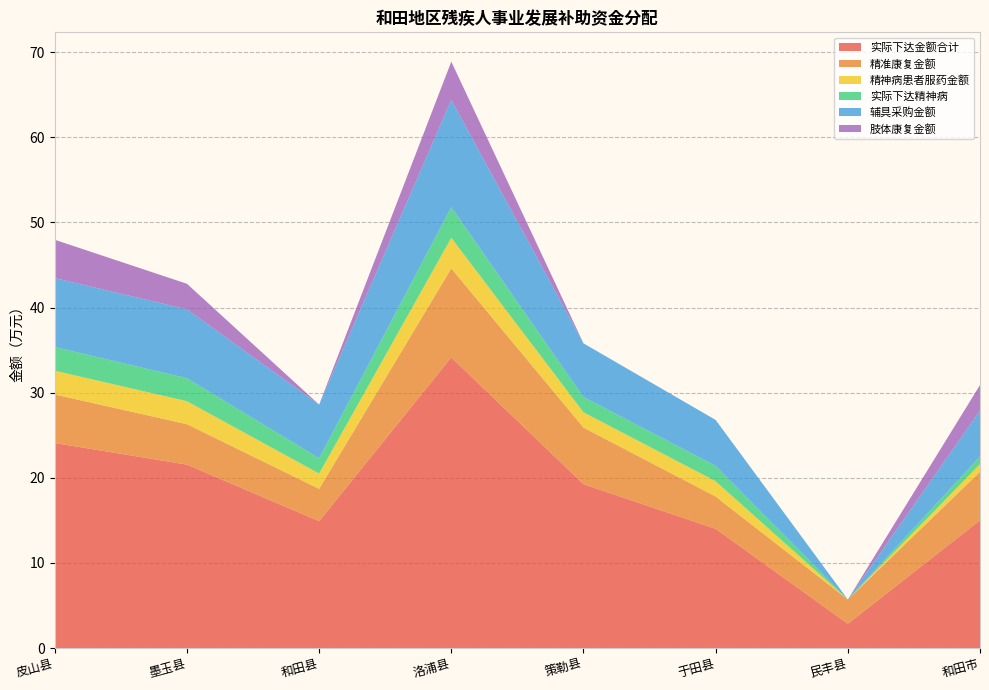

Reading left to right, what are all the values shown in this chart?

实际下达金额合计: 24.1	21.6	14.9	34.1	19.2	14.0	2.9	15.0
精准康复金额: 5.7	4.8	3.8	10.4	6.7	3.8	2.9	5.7
精神病患者服药金额: 2.8	2.7	1.8	3.6	1.8	1.8	0.0	0.9
实际下达精神病: 2.8	2.7	1.8	3.6	1.8	1.8	0.0	0.9
辅具采购金额: 8.1	8.1	6.3	12.6	6.3	5.4	0.0	5.4
肢体康复金额: 4.5	3.0	0.0	4.5	0.0	0.0	0.0	3.0